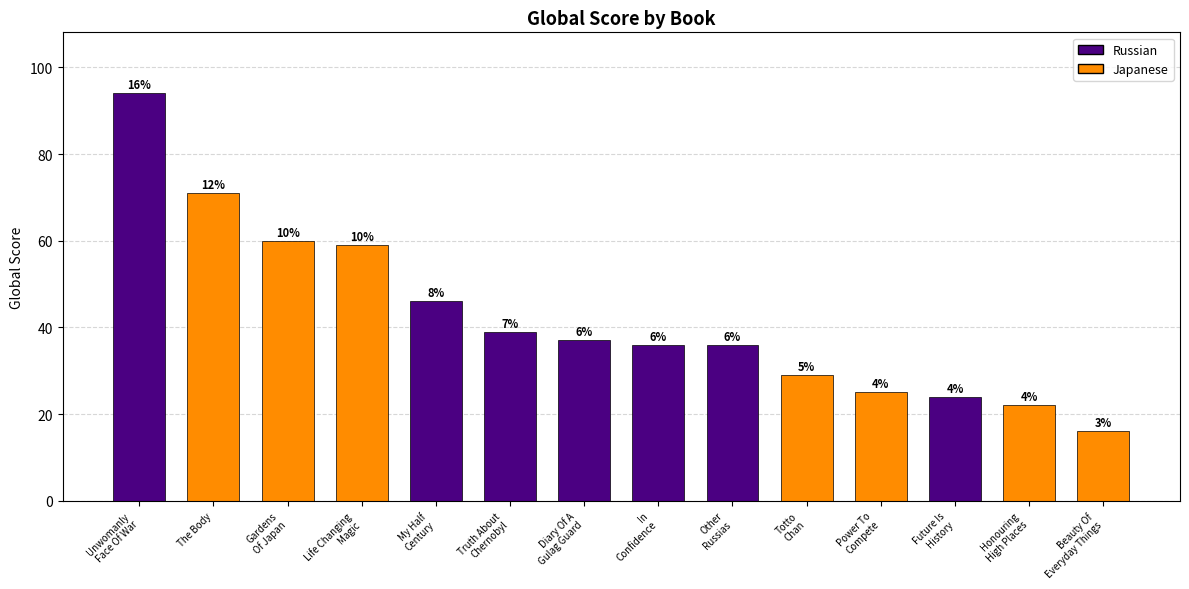

Which has a higher value, Future Is
History or Gardens
Of Japan?

Gardens
Of Japan